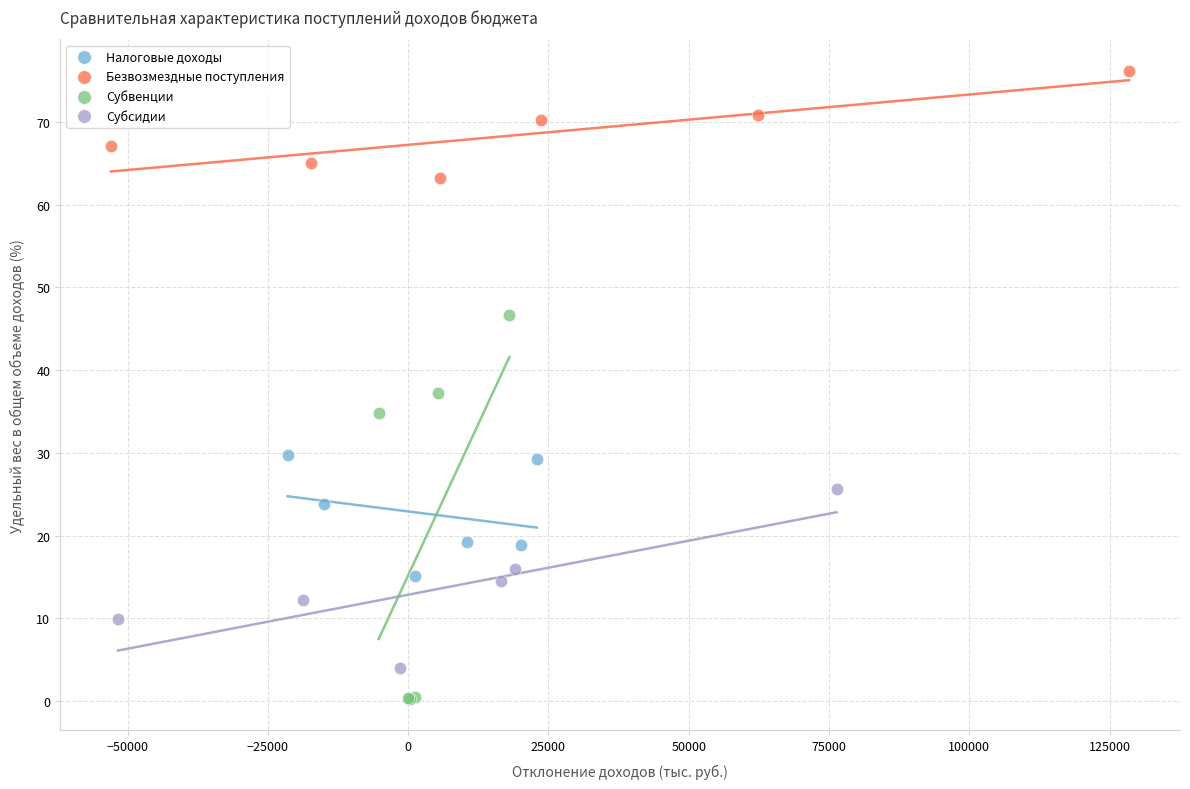

Which series reaches the maximum Y coordinate?

Безвозмездные поступления